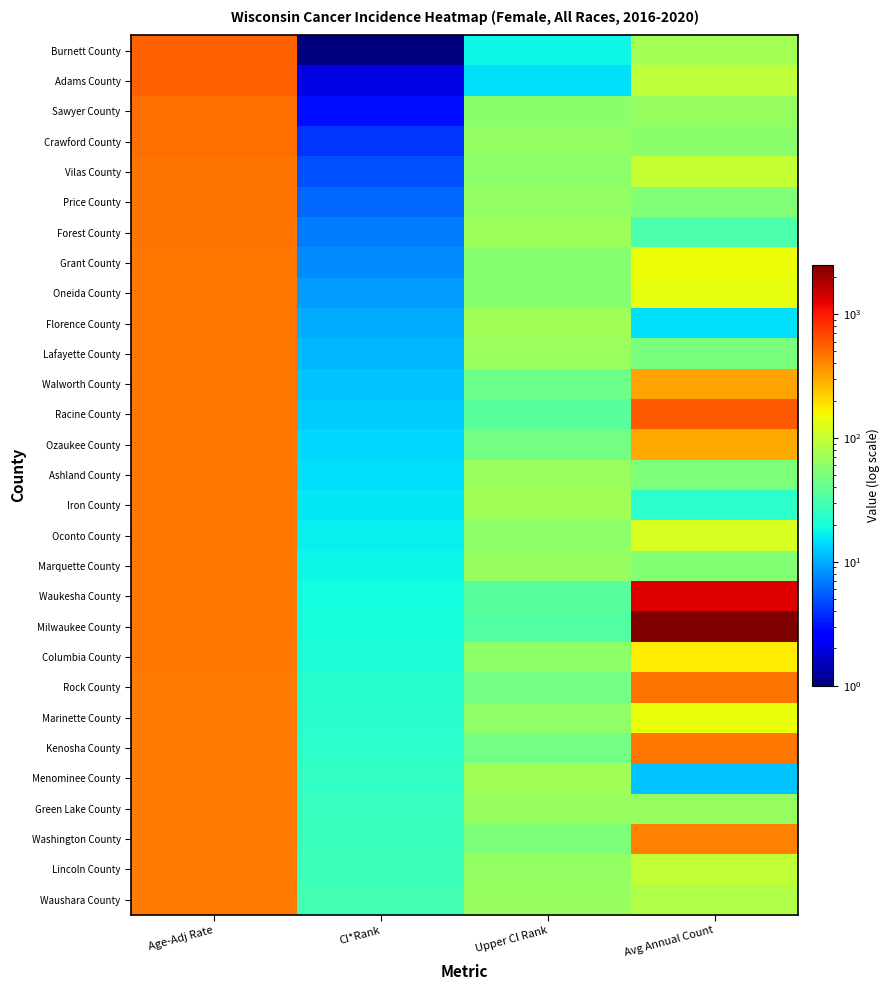

At Age-Adj Rate, list the series in order from largest to smallest.

Burnett County, Adams County, Sawyer County, Crawford County, Vilas County, Price County, Forest County, Grant County, Oneida County, Florence County, Lafayette County, Walworth County, Racine County, Ozaukee County, Ashland County, Iron County, Oconto County, Marquette County, Waukesha County, Milwaukee County, Columbia County, Rock County, Marinette County, Kenosha County, Menominee County, Green Lake County, Washington County, Lincoln County, Waushara County